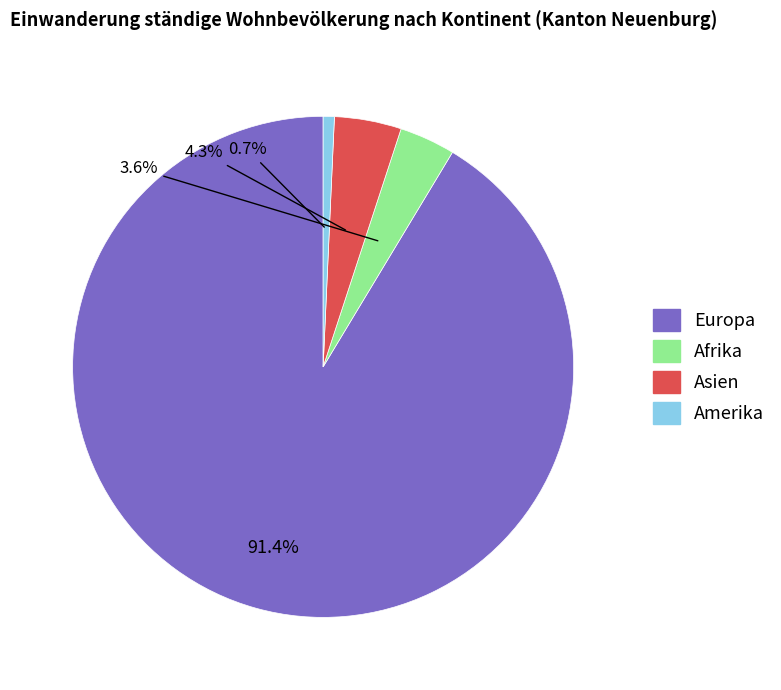

Which category has the biggest portion of the pie?

Europa